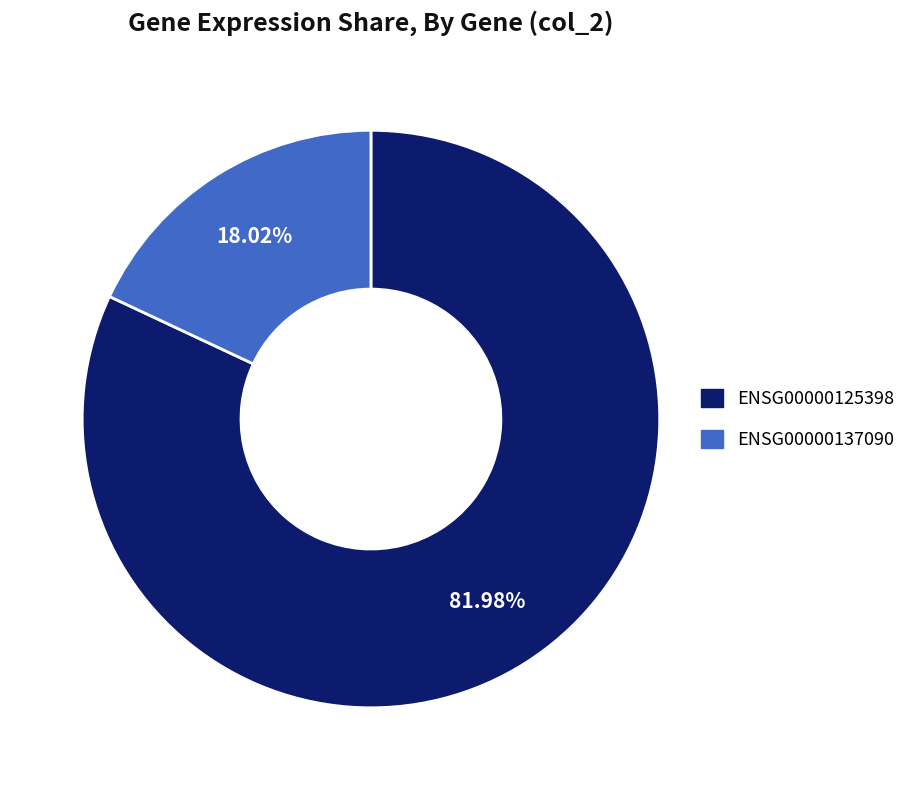

Count the number of slices in the pie.

2